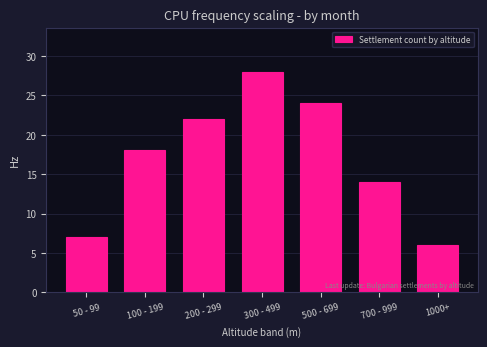

Reading left to right, list all the values displayed in this chart.

7	18	22	28	24	14	6